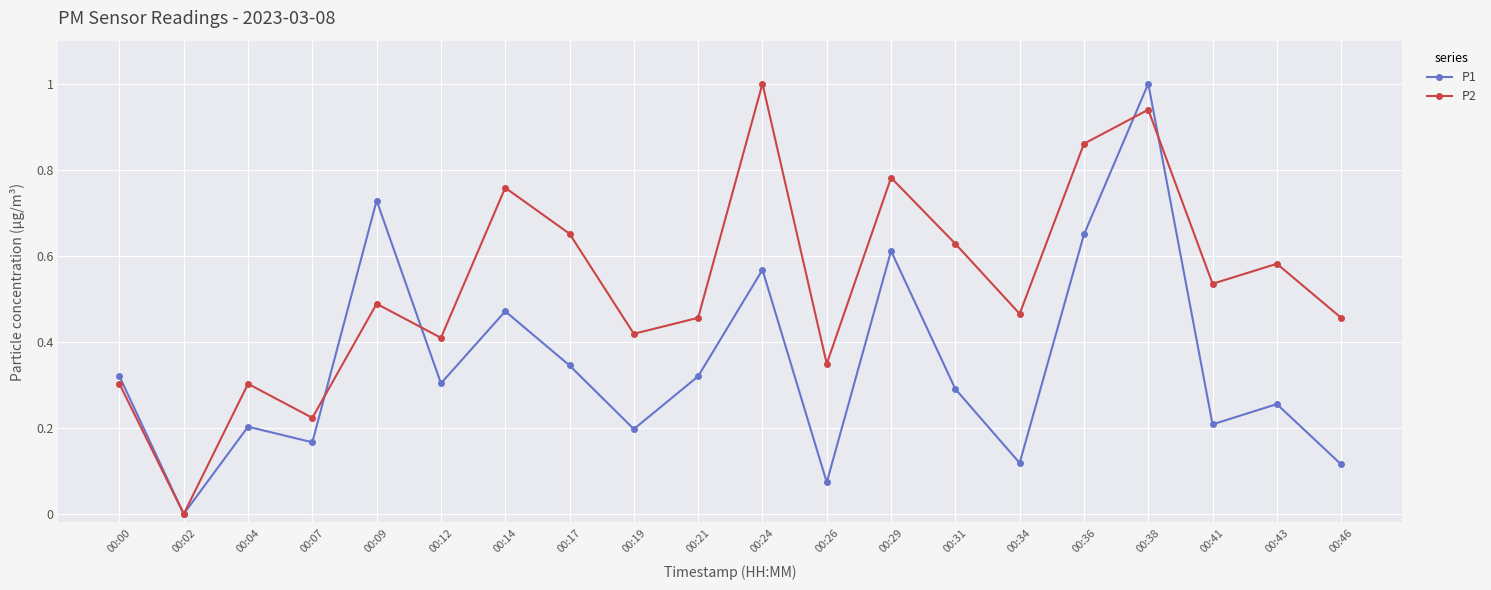

At which category is the sum across all series the highest?

00:38